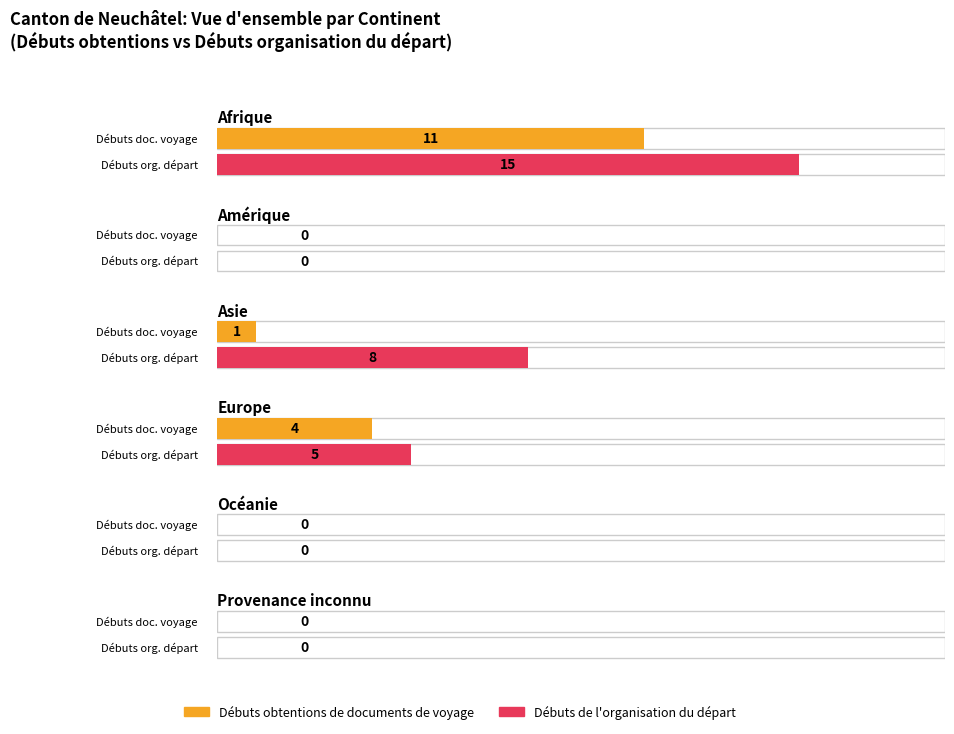

What is the difference between the second highest and second lowest values in the Total documents de voyage obtenus series?

3